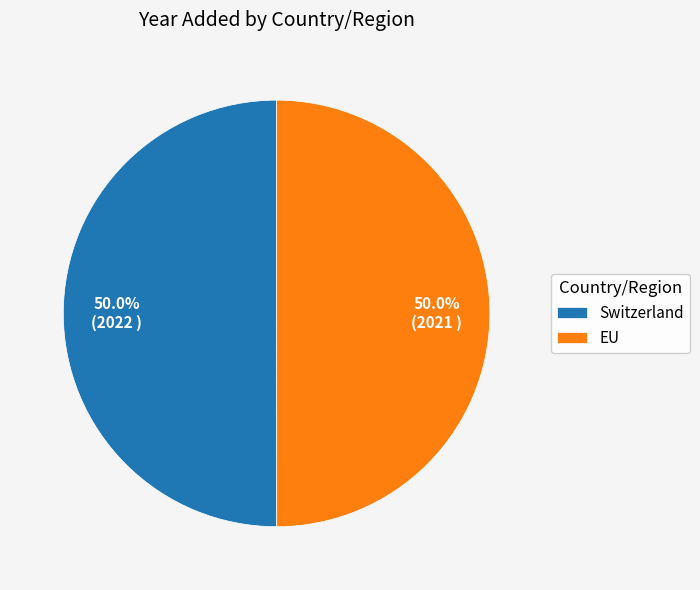

To the nearest percent, what is the average slice percentage?

50%